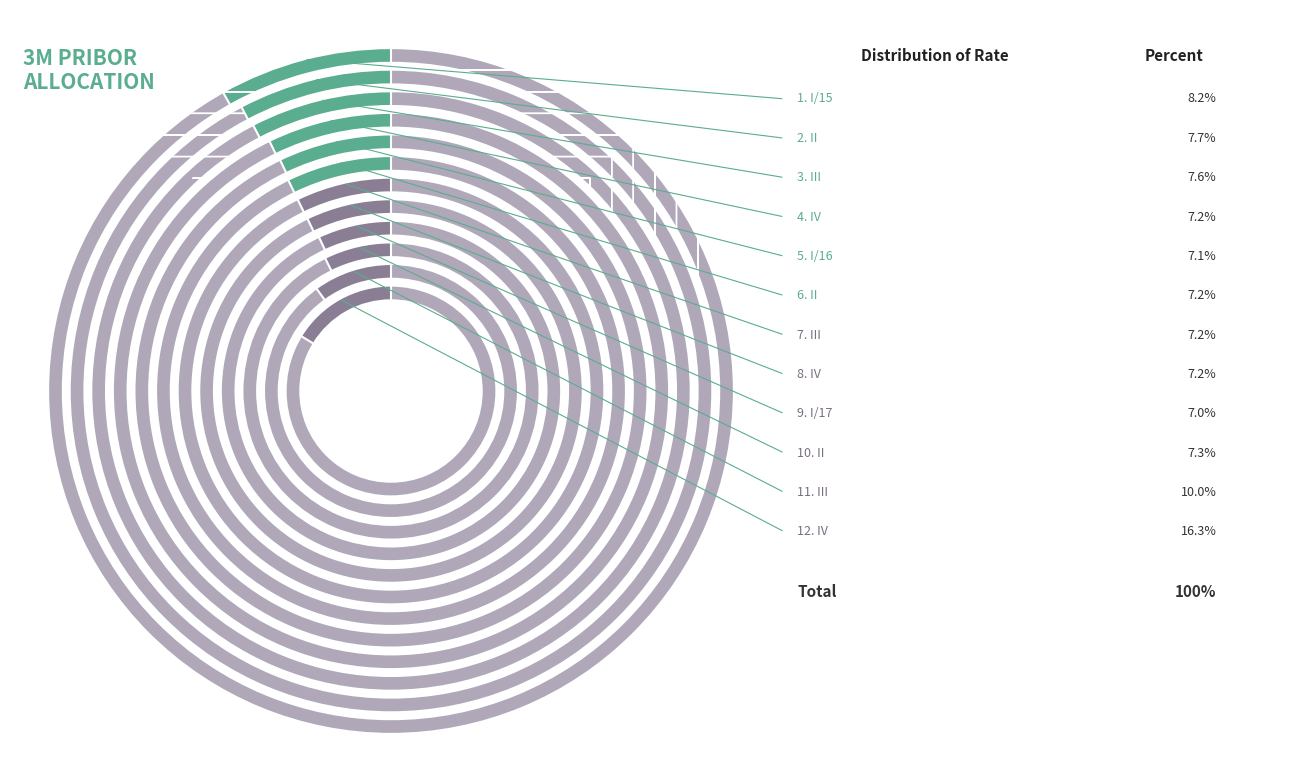

Rank the categories by value from highest to lowest.

IV, III, I/15, II, III, II, II, III, IV, IV, I/16, I/17